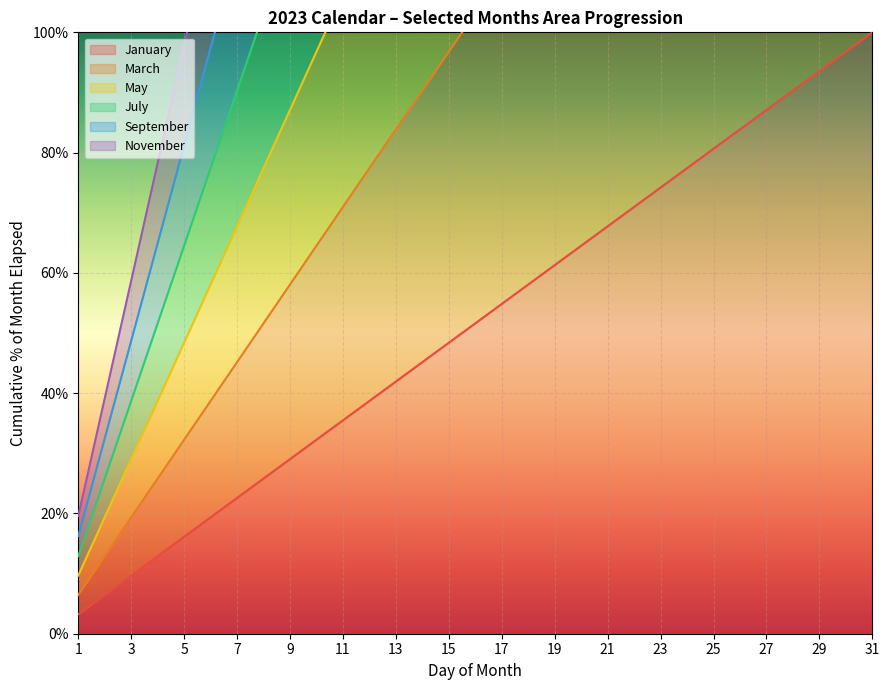

What is the difference between the September values at 20 and 15?

81.2